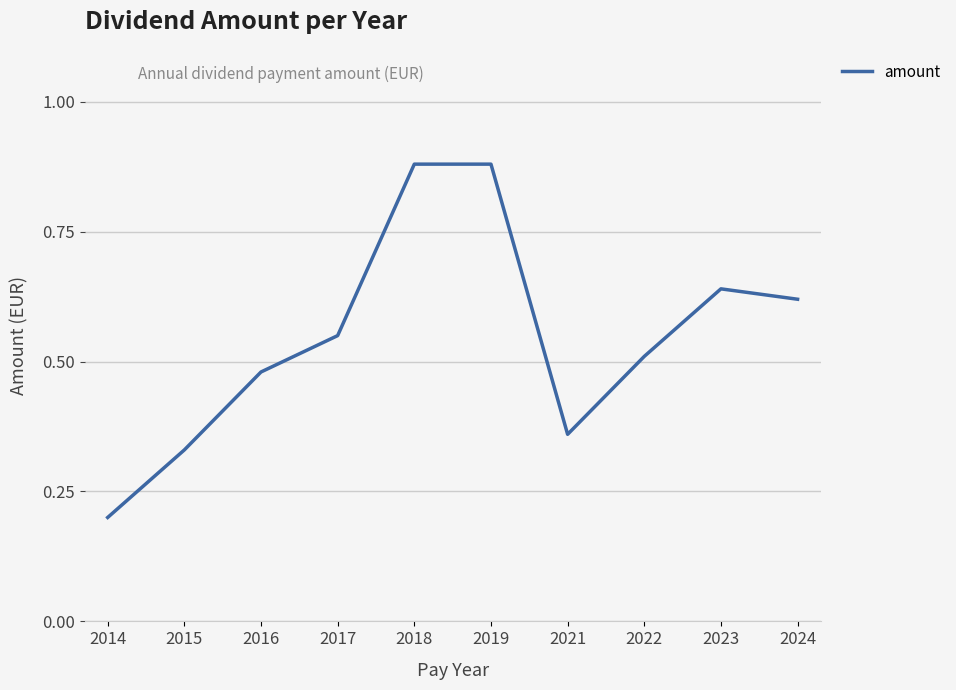

Does the chart display data point markers on the line(s)?

No